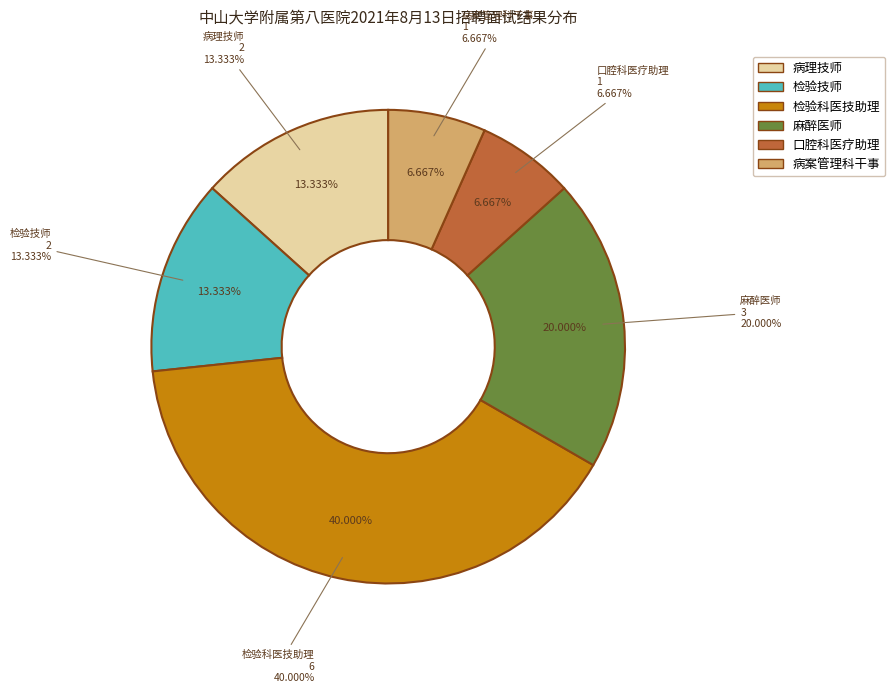

What percentage is the 病案管理科干事 slice, to the nearest percent?

7%